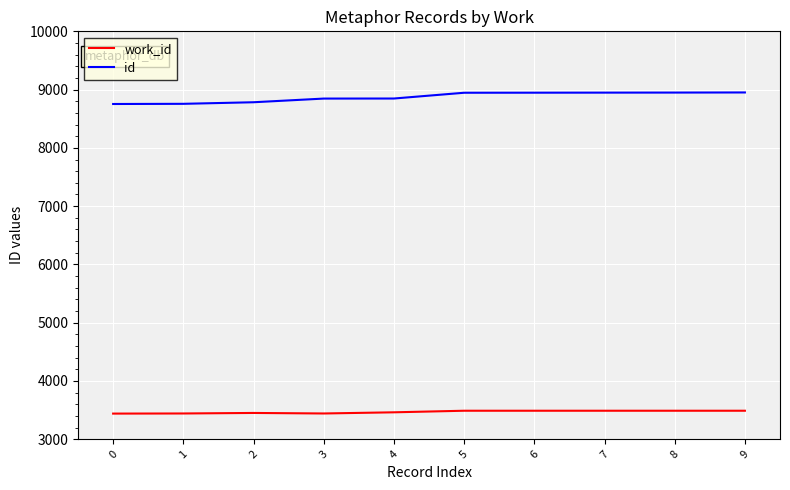

Rank the series by their average value, from lowest to highest.

work_id, id